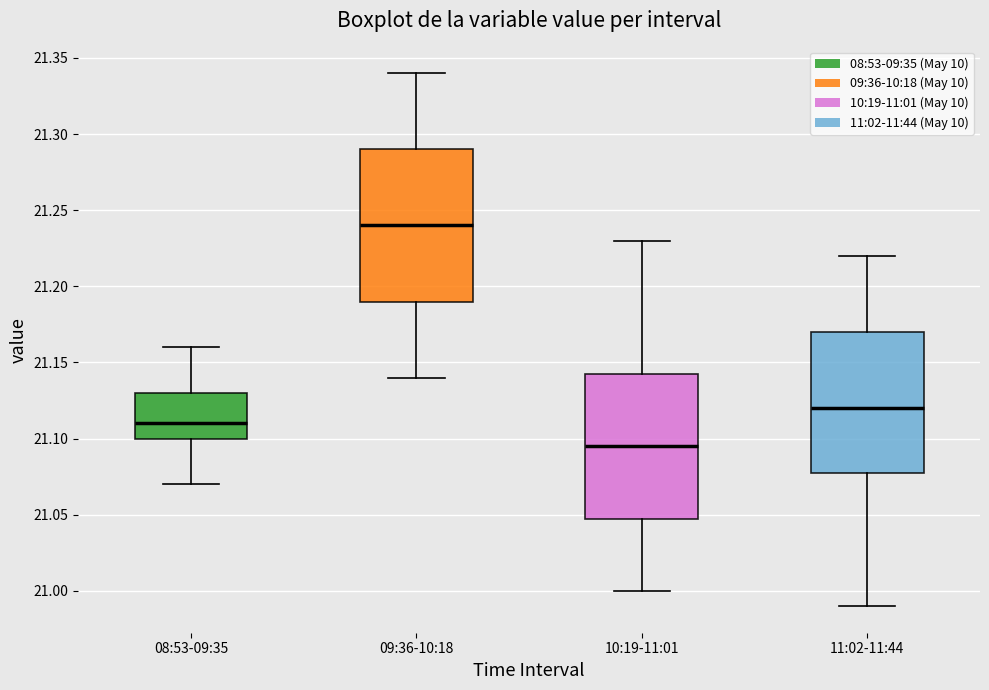

Reading left to right, read every box against the y-axis: the position of its median line, the range the box covers, and the ends of its whiskers. The values are not printed on the chart, so give them approximately, as read against the axis.

08:53-09:35: median 21.110, box 21.100 to 21.130, whiskers 21.070 to 21.160
09:36-10:18: median 21.240, box 21.190 to 21.290, whiskers 21.140 to 21.340
10:19-11:01: median 21.095, box 21.050 to 21.145, whiskers 21.000 to 21.230
11:02-11:44: median 21.120, box 21.080 to 21.170, whiskers 20.990 to 21.220